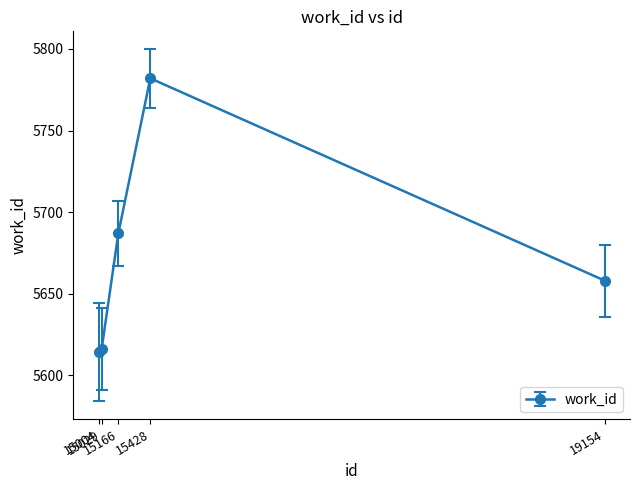

Which has a higher value, 15029 or 15428?

15428